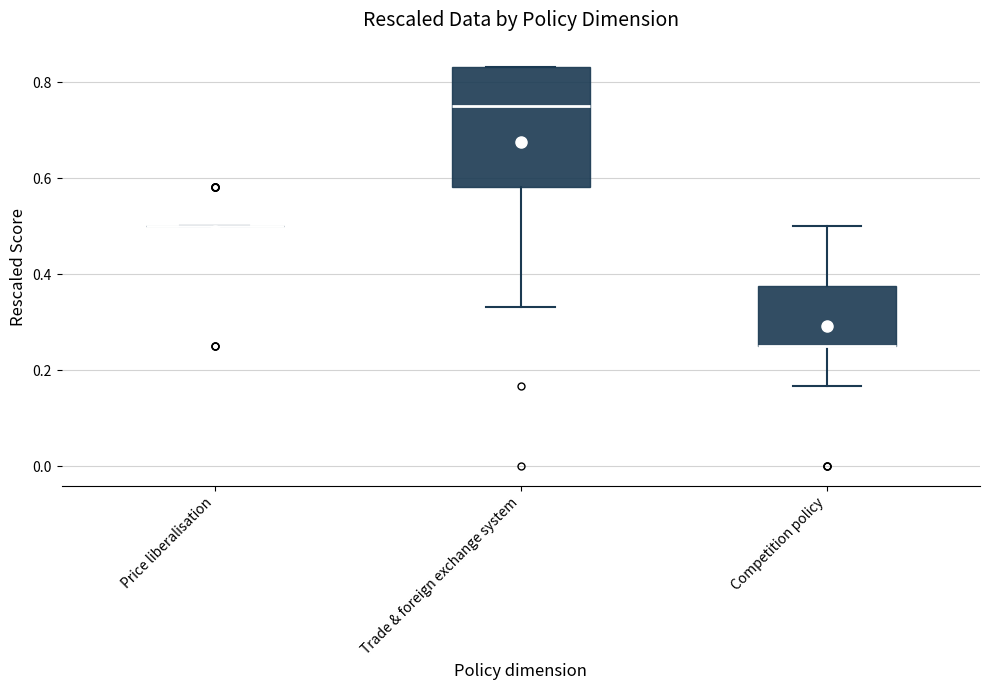

Reading left to right, transcribe this box plot: for each box, give where its median line is, the range the box spans, and where its two whiskers end, as read against the y-axis. The values are not printed on the chart, so give them approximately, as read against the axis.

Price liberalisation: box collapsed to a line at 0.50, whiskers 0.50 to 0.50
Trade & foreign exchange system: median 0.76, box 0.58 to 0.84, whiskers 0.34 to 0.84
Competition policy: median 0.26 (drawn on the box's lower edge), box 0.26 to 0.38, whiskers 0.16 to 0.50